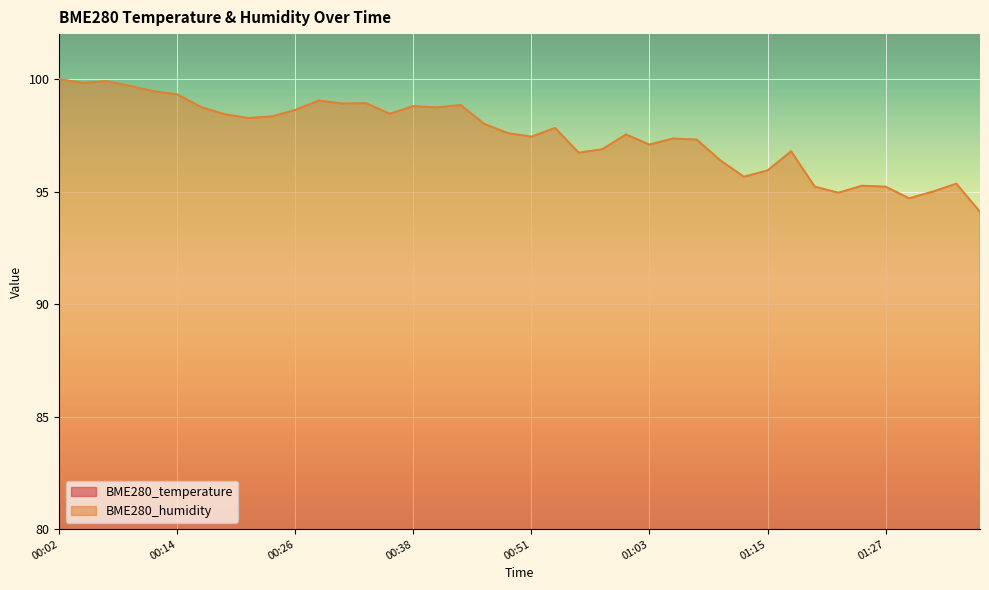

Is it true that BME280_humidity equals 98.5 at 00:36?

True